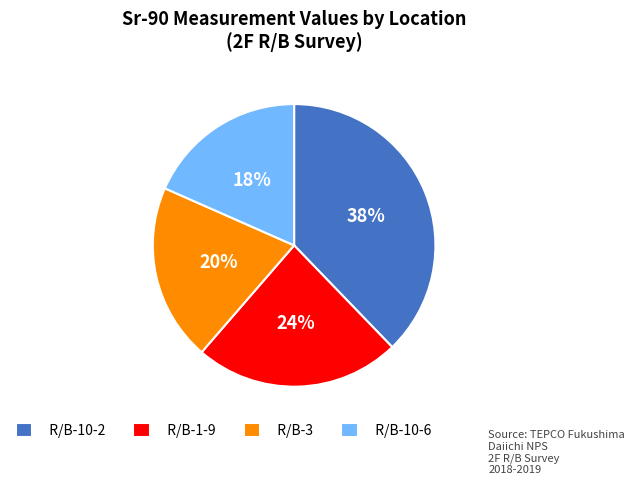

True or false: R/B-1-9 accounts for 24% of the total.

True